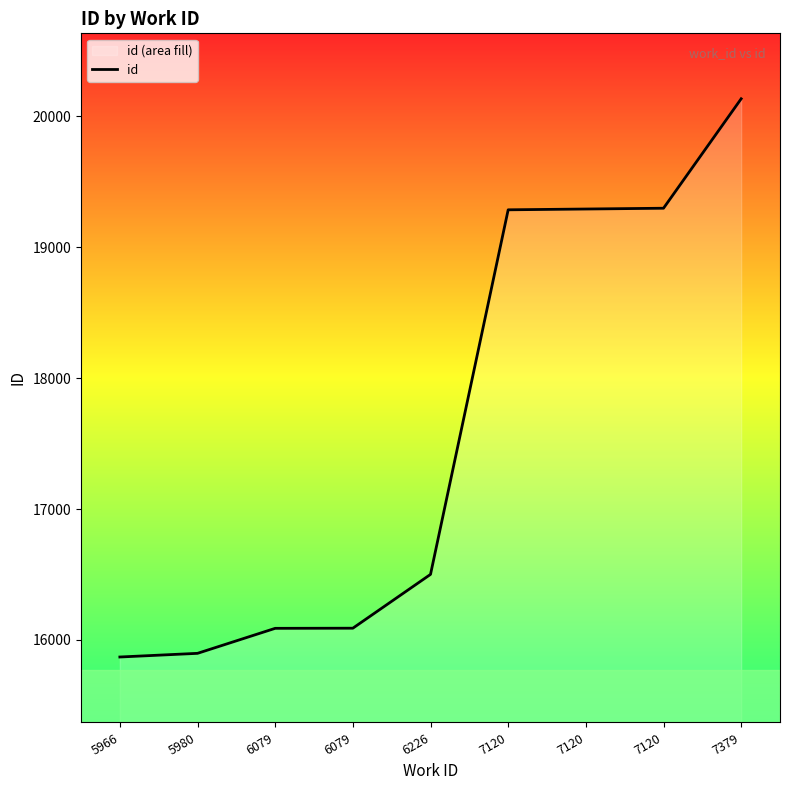

Reading left to right, extract all data points from this chart.

15870	15898	16089	16090	16501	19286	19292	19298	20134